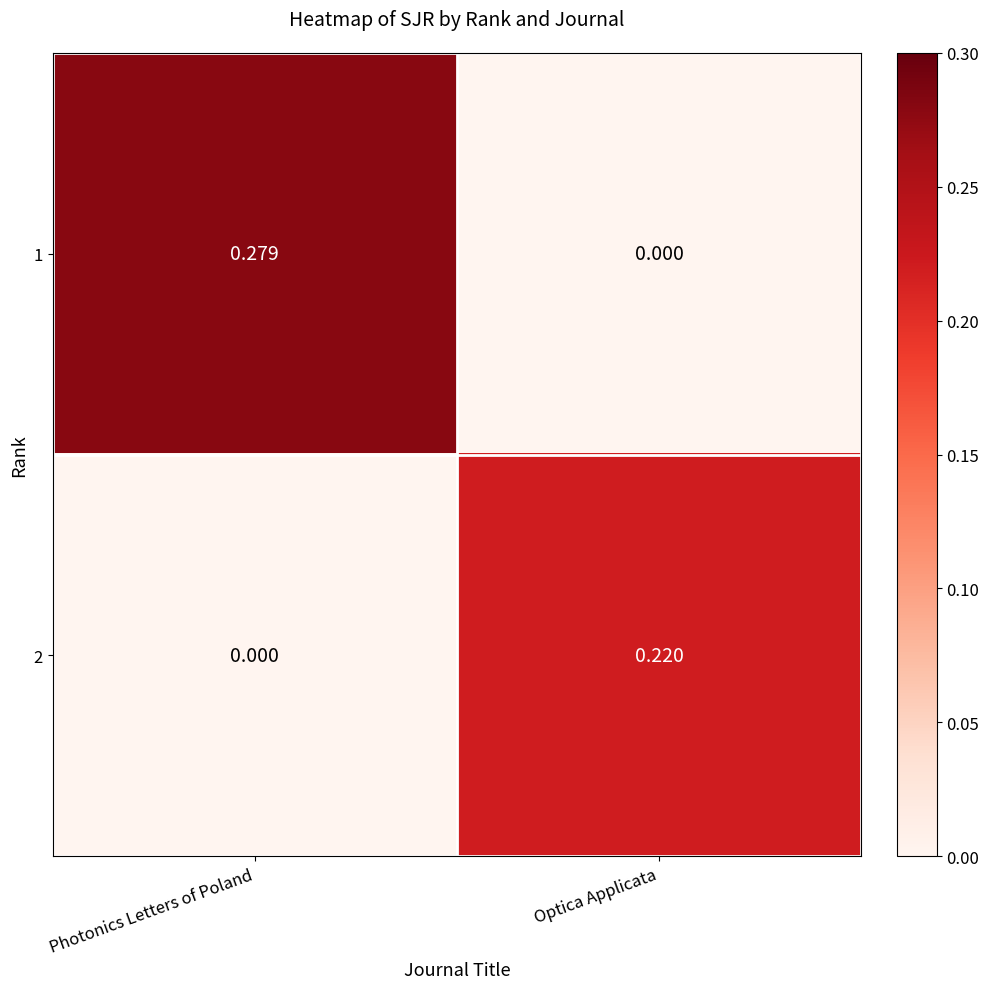

At which label is 2 closest to 0?

Photonics Letters of Poland